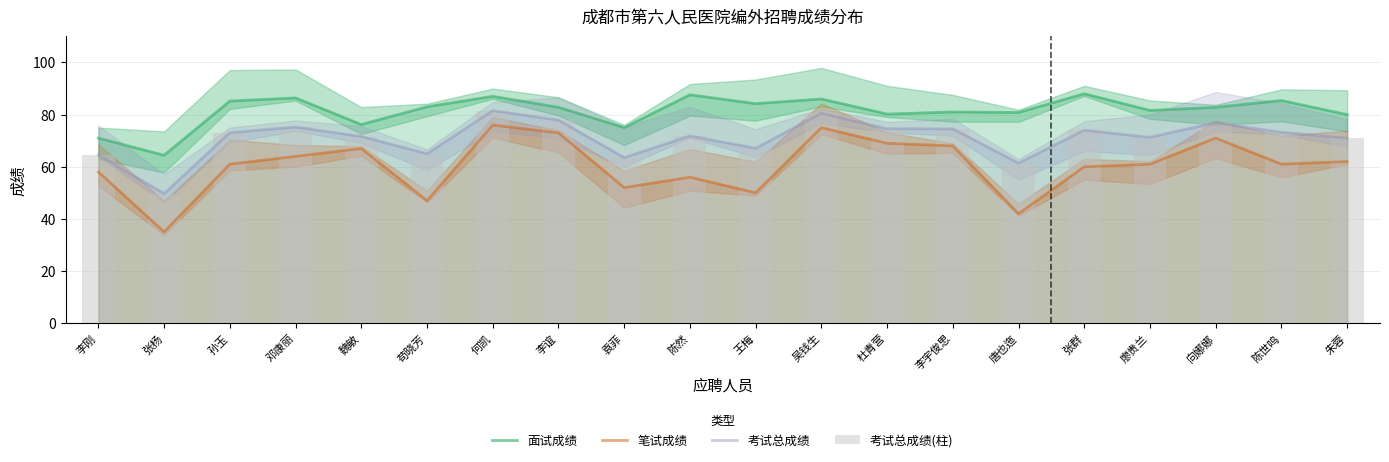

Reading left to right, list all the values displayed in this chart.

面试成绩: 李刚=71.0	张杨=64.4	孙玉=85.2	邓康丽=86.4	魏敏=76.2	苟晓芳=83.0	何凯=87.0	李谊=82.8	袁菲=75.0	陈然=87.6	王梅=84.2	吴钱生=86.0	杜青营=80.2	李宇俊思=81.0	唐也迤=80.8	张群=88.0	廖贵兰=81.6	向娜娜=82.8	陈世鸣=85.4	朱蓉=80.0
笔试成绩: 李刚=58.0	张杨=35.0	孙玉=61.0	邓康丽=64.0	魏敏=67.0	苟晓芳=47.0	何凯=76.0	李谊=73.0	袁菲=52.0	陈然=56.0	王梅=50.0	吴钱生=75.0	杜青营=69.0	李宇俊思=68.0	唐也迤=42.0	张群=60.0	廖贵兰=61.0	向娜娜=71.0	陈世鸣=61.0	朱蓉=62.0
考试总成绩: 李刚=64.5	张杨=49.7	孙玉=73.1	邓康丽=75.2	魏敏=71.6	苟晓芳=65.0	何凯=81.5	李谊=77.9	袁菲=63.5	陈然=71.8	王梅=67.1	吴钱生=80.5	杜青营=74.6	李宇俊思=74.5	唐也迤=61.4	张群=74.0	廖贵兰=71.3	向娜娜=76.9	陈世鸣=73.2	朱蓉=71.0
考试总成绩(柱): 李刚=64.5	张杨=49.7	孙玉=73.1	邓康丽=75.2	魏敏=71.6	苟晓芳=65.0	何凯=81.5	李谊=77.9	袁菲=63.5	陈然=71.8	王梅=67.1	吴钱生=80.5	杜青营=74.6	李宇俊思=74.5	唐也迤=61.4	张群=74.0	廖贵兰=71.3	向娜娜=76.9	陈世鸣=73.2	朱蓉=71.0